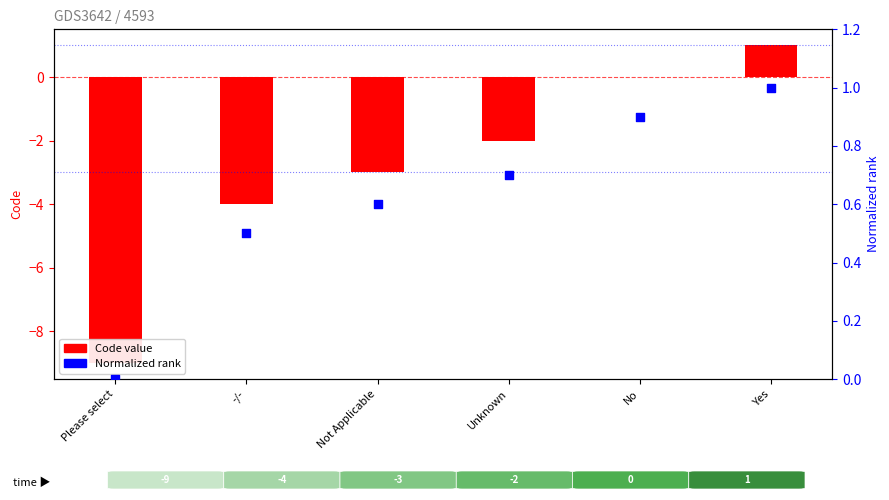

Which series reaches the minimum Y coordinate?

Code value